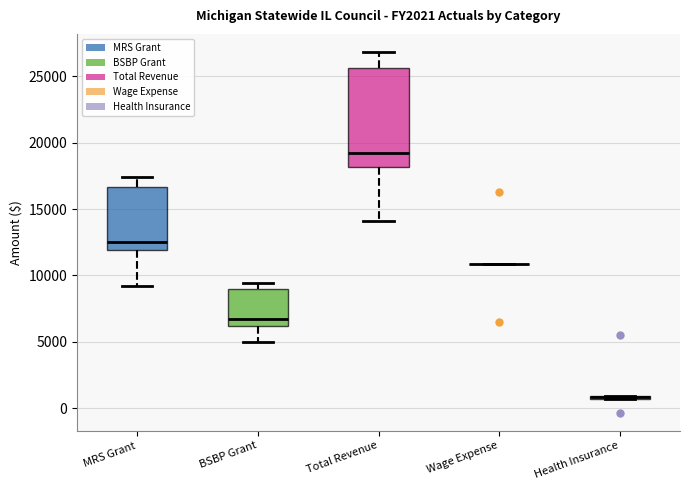

Where does the median line of the box for Total Revenue sit on the y-axis? The values are not printed on the chart, so give them approximately, as read against the axis.

19000